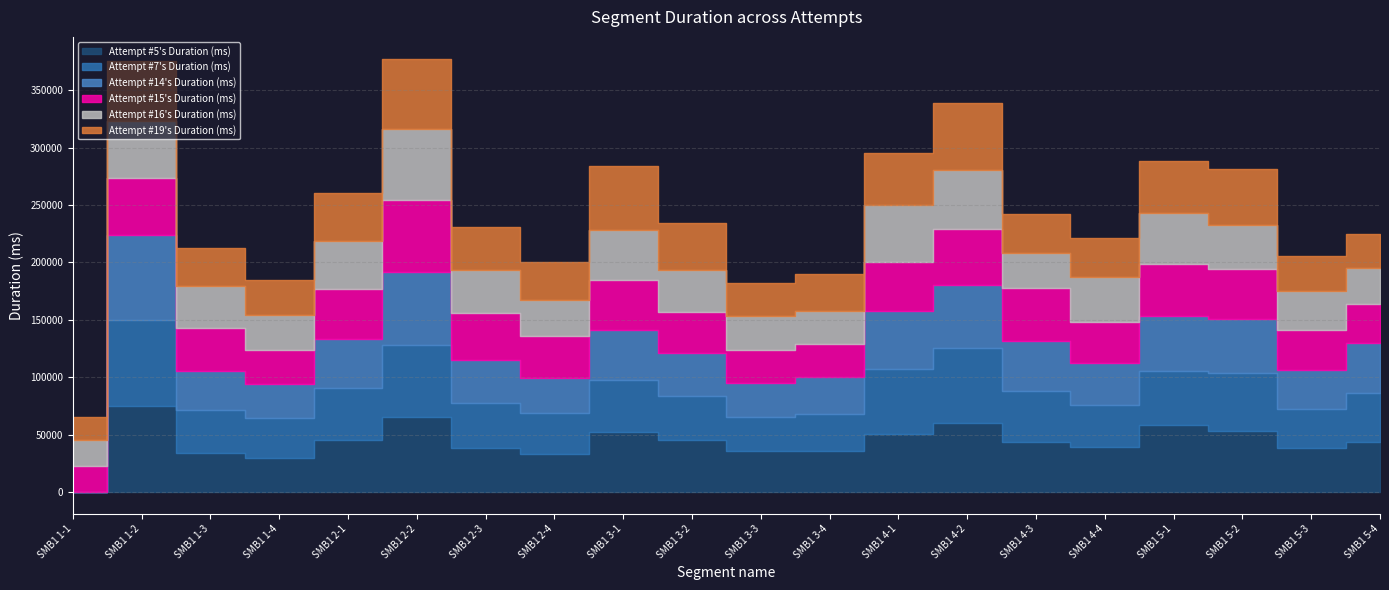

At which category is the sum across all series the highest?

SMB1 2-2